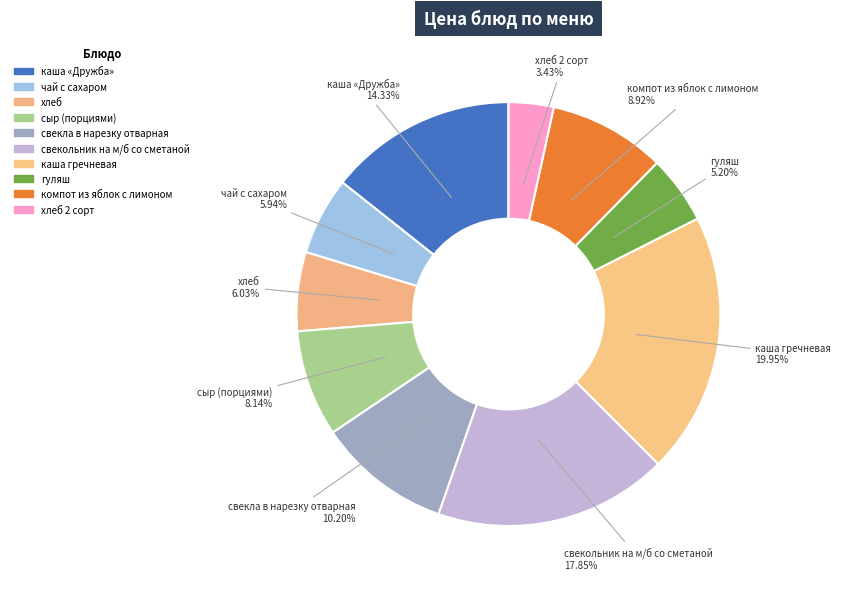

Count the number of slices in the pie.

10